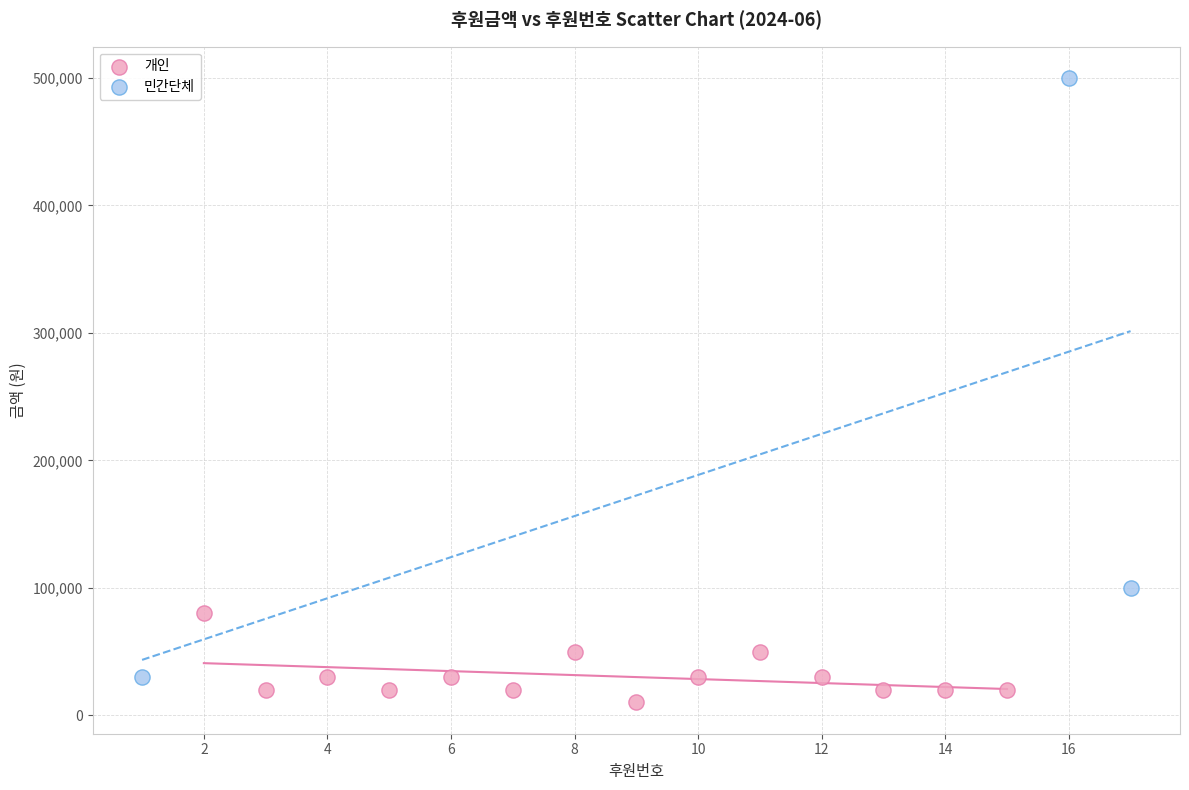

What are all the series names shown in the legend?

개인, 민간단체